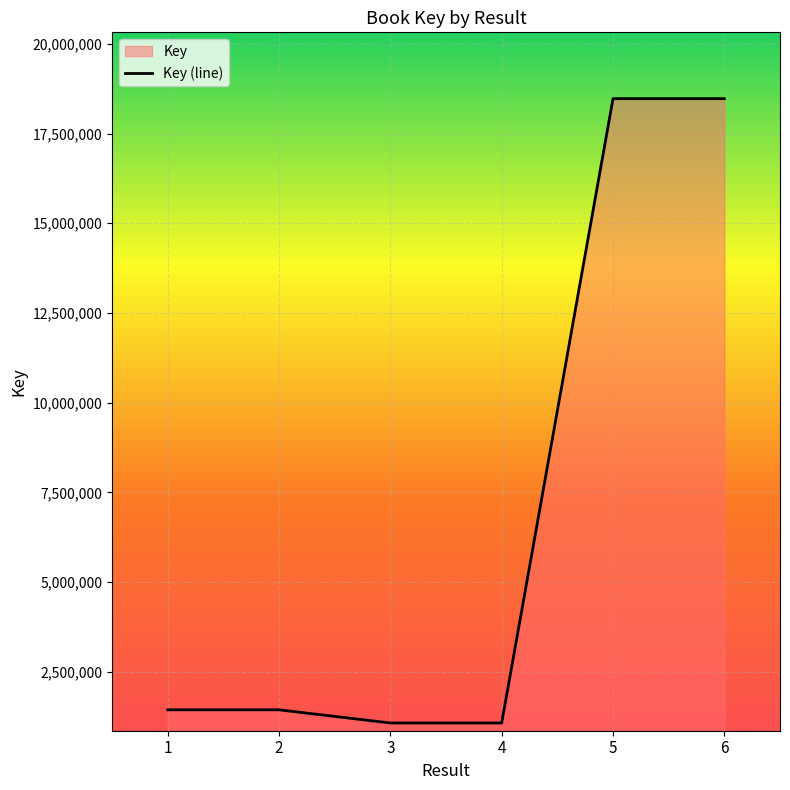

What is the difference between the maximum and minimum values?

17393846